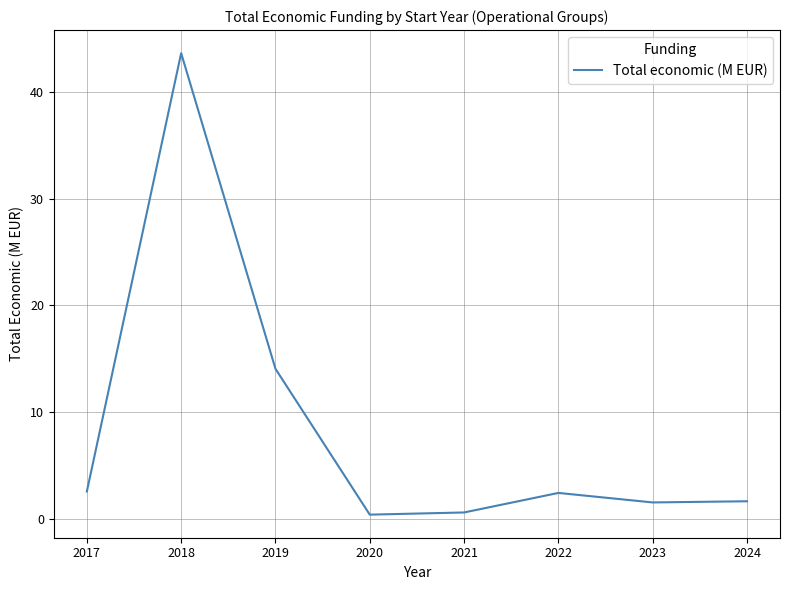

True or false: the data has more than 2 interior local peaks.

False